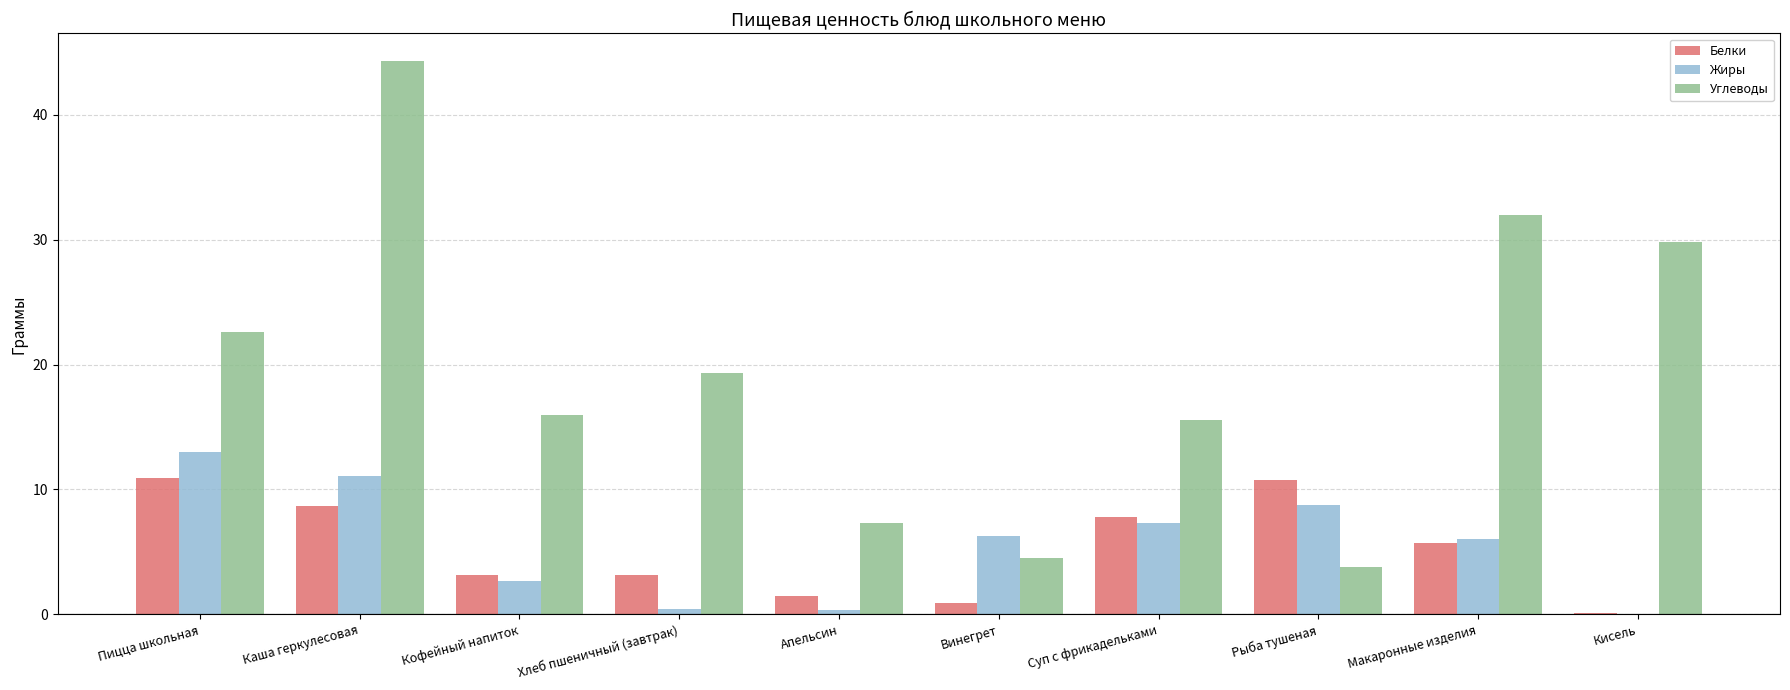

The value of Жиры at Кисель is -4.8. True or false?

False